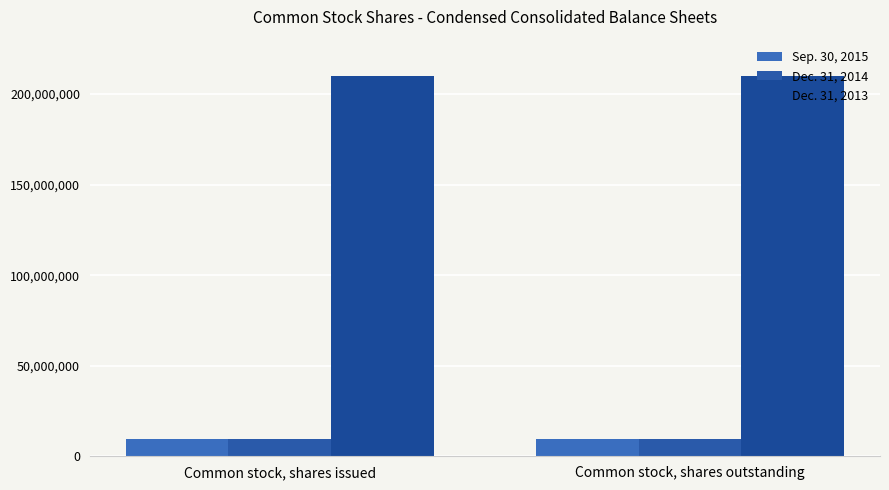

How many data points does each series have?

2